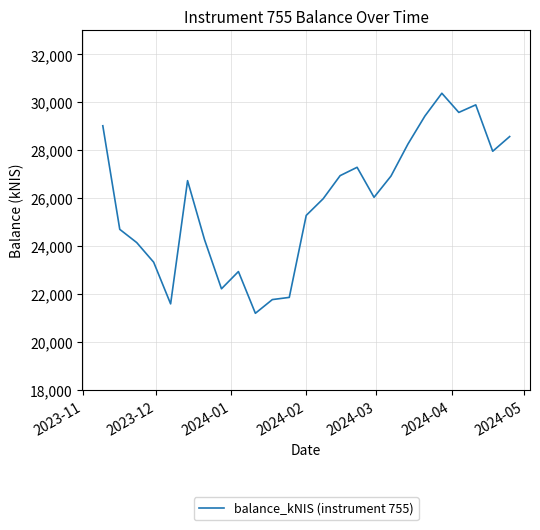

What is the smallest value displayed?

21201.0